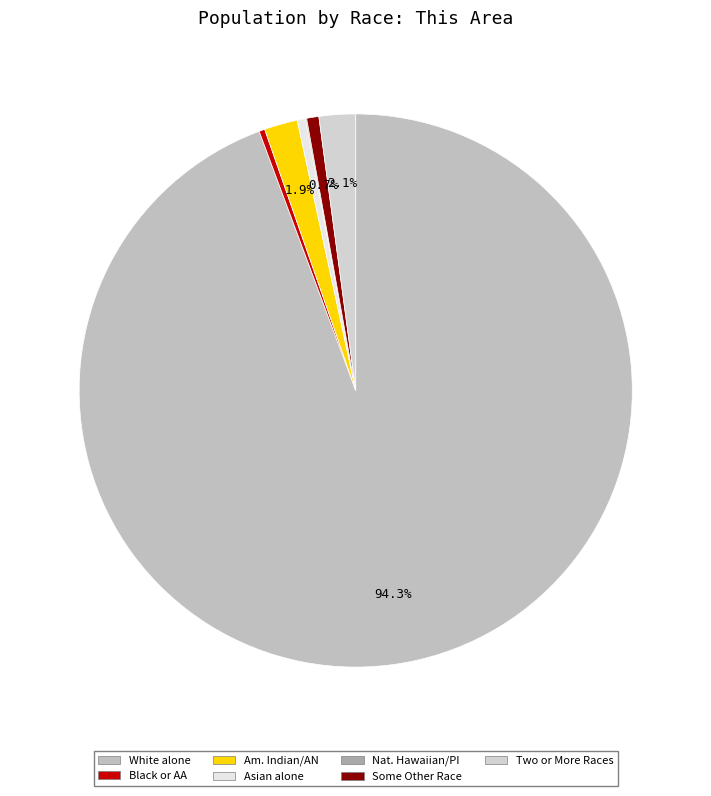

Which slice represents more than half of the pie?

White alone